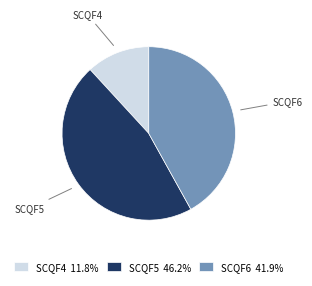

True or false: SCQF6 accounts for 35% of the total.

False